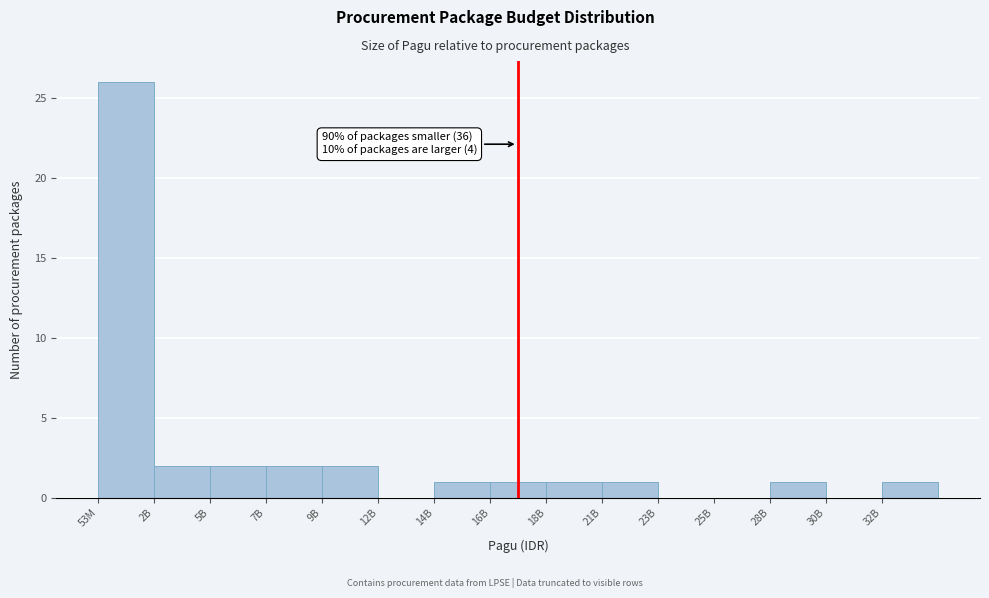

Reading left to right, what are all the values shown in this chart?

53M=26	2B=2	5B=2	7B=2	9B=2	12B=0	14B=1	16B=1	18B=1	21B=1	23B=0	25B=0	28B=1	30B=0	32B=1